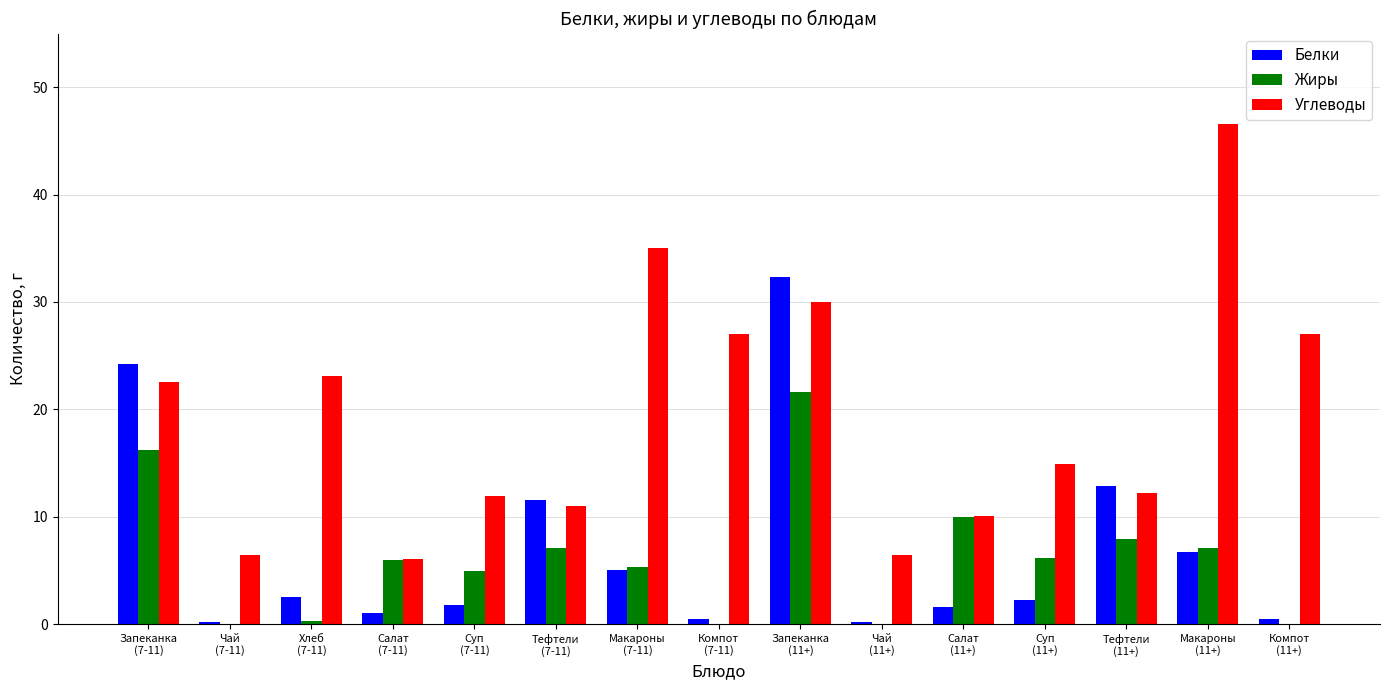

What is the greatest value displayed?

46.6